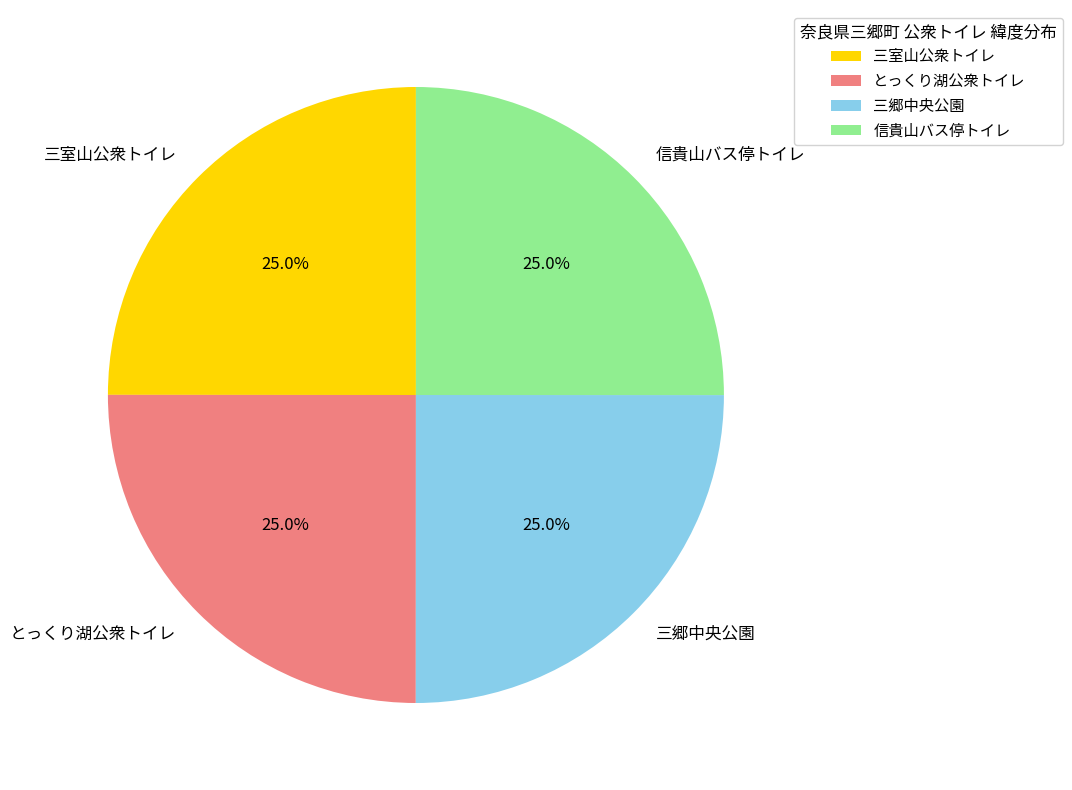

How many segments does this pie chart have?

4